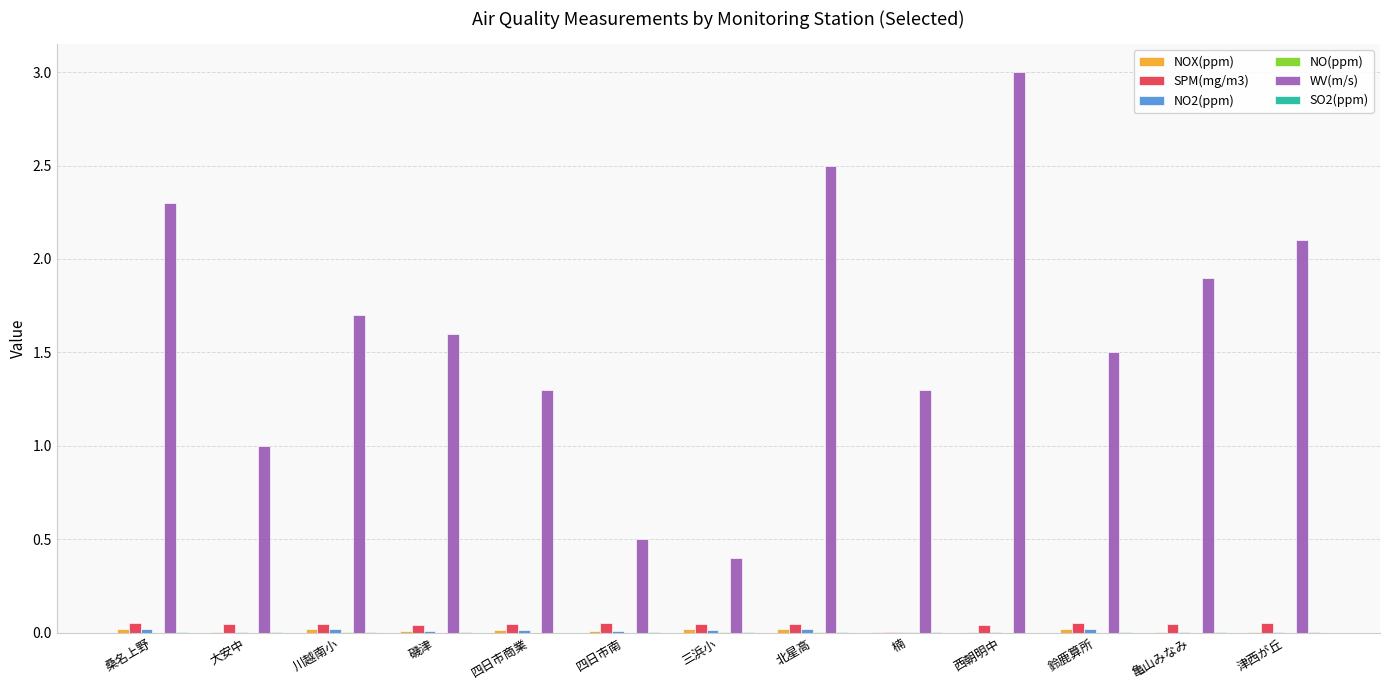

What is the sum of all SPM(mg/m3) values?

0.6